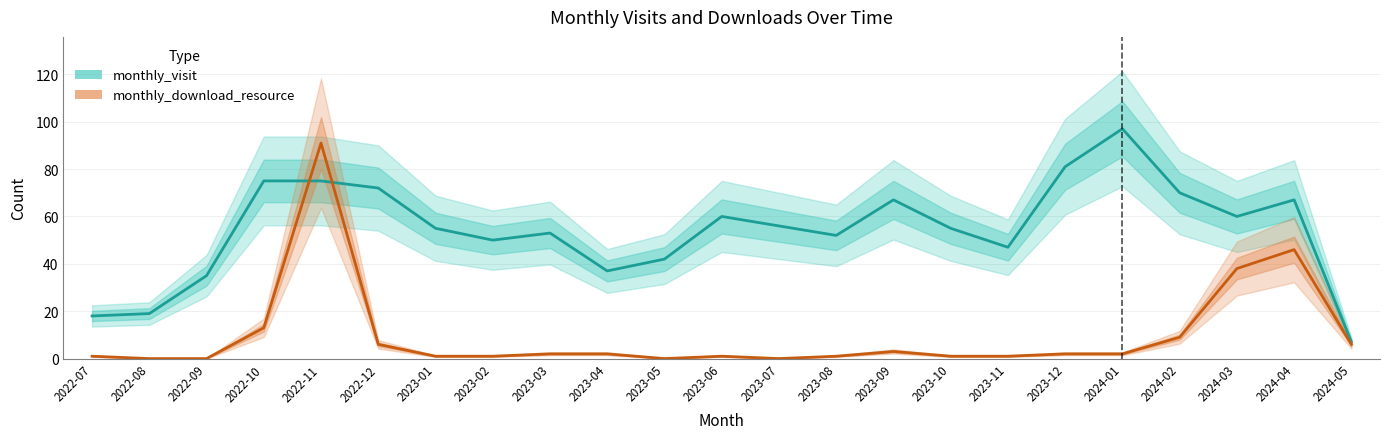

At which category is the sum across all series the highest?

2022-11